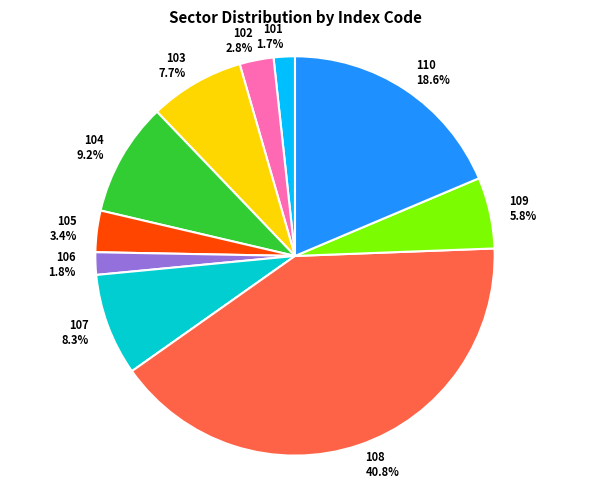

Does 105 represent more than half of the total?

No